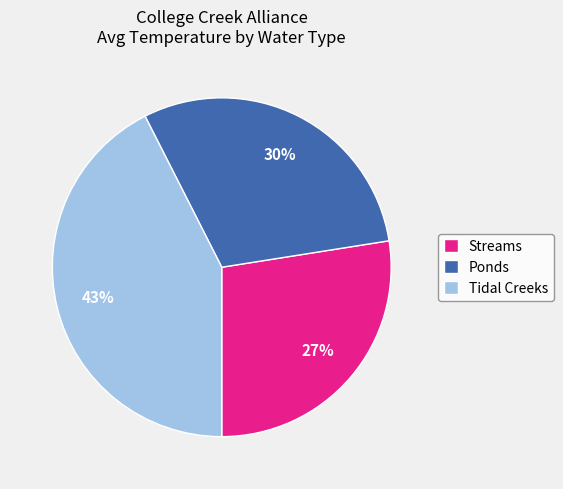

To the nearest percent, what is the average slice percentage?

33%